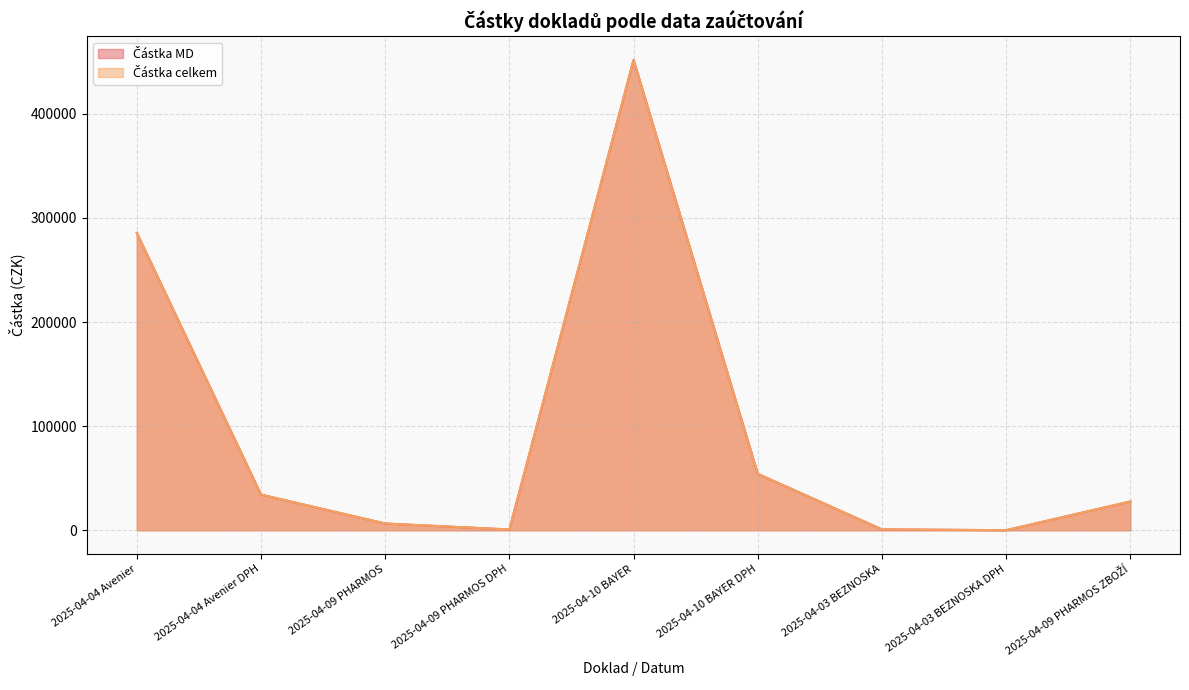

Reading right to left, transcribe all the data shown in this chart.

Částka MD: 27671.5	102.6	855.0	54209.3	451744.5	780.1	6501.1	34271.7	285597.3
Částka celkem: 27671.5	102.6	855.0	54209.3	451744.5	780.1	6501.1	34271.7	285597.3